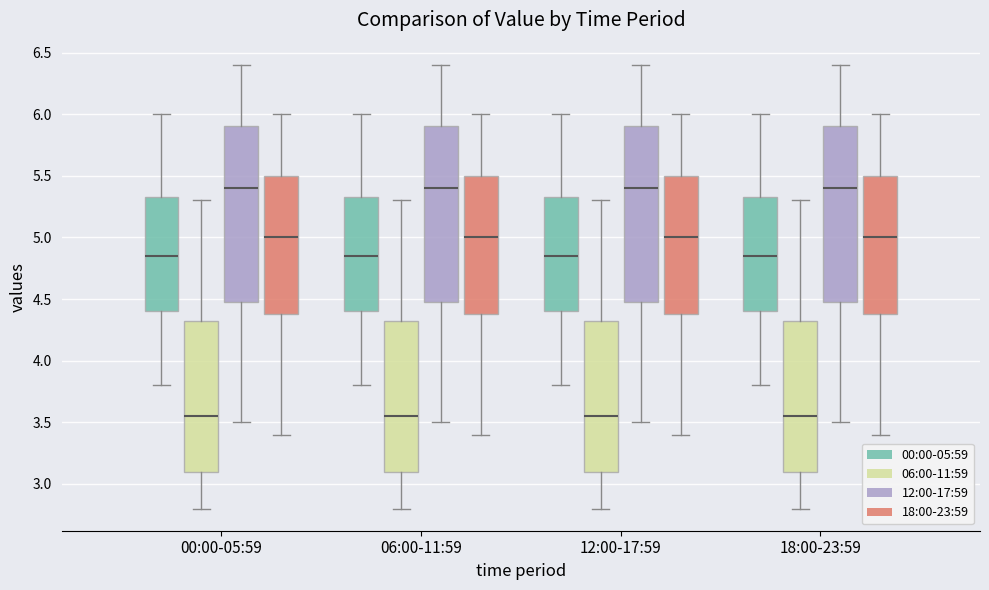

Reading left to right, read every box against the y-axis: the position of its median line, the range the box covers, and the ends of its whiskers. The values are not printed on the chart, so give them approximately, as read against the axis.

00:00-05:59 (00:00-05:59): median 4.85, box 4.40 to 5.35, whiskers 3.80 to 6.00
00:00-05:59 (06:00-11:59): median 3.55, box 3.10 to 4.35, whiskers 2.80 to 5.30
00:00-05:59 (12:00-17:59): median 5.40, box 4.50 to 5.90, whiskers 3.50 to 6.40
00:00-05:59 (18:00-23:59): median 5.00, box 4.40 to 5.50, whiskers 3.40 to 6.00
06:00-11:59 (00:00-05:59): median 4.85, box 4.40 to 5.35, whiskers 3.80 to 6.00
06:00-11:59 (06:00-11:59): median 3.55, box 3.10 to 4.35, whiskers 2.80 to 5.30
06:00-11:59 (12:00-17:59): median 5.40, box 4.50 to 5.90, whiskers 3.50 to 6.40
06:00-11:59 (18:00-23:59): median 5.00, box 4.40 to 5.50, whiskers 3.40 to 6.00
12:00-17:59 (00:00-05:59): median 4.85, box 4.40 to 5.35, whiskers 3.80 to 6.00
12:00-17:59 (06:00-11:59): median 3.55, box 3.10 to 4.35, whiskers 2.80 to 5.30
12:00-17:59 (12:00-17:59): median 5.40, box 4.50 to 5.90, whiskers 3.50 to 6.40
12:00-17:59 (18:00-23:59): median 5.00, box 4.40 to 5.50, whiskers 3.40 to 6.00
18:00-23:59 (00:00-05:59): median 4.85, box 4.40 to 5.35, whiskers 3.80 to 6.00
18:00-23:59 (06:00-11:59): median 3.55, box 3.10 to 4.35, whiskers 2.80 to 5.30
18:00-23:59 (12:00-17:59): median 5.40, box 4.50 to 5.90, whiskers 3.50 to 6.40
18:00-23:59 (18:00-23:59): median 5.00, box 4.40 to 5.50, whiskers 3.40 to 6.00